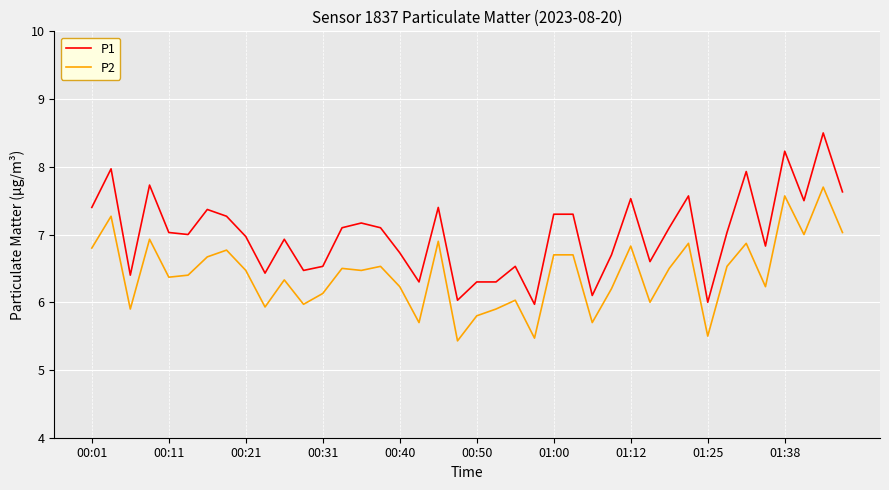

Which series has the largest range (max minus min)?

P1